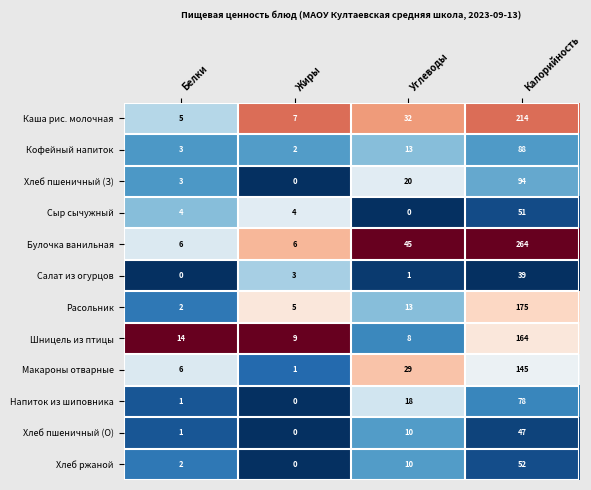

What is the sum of the Макароны отварные values at Калорийность and Жиры?

146